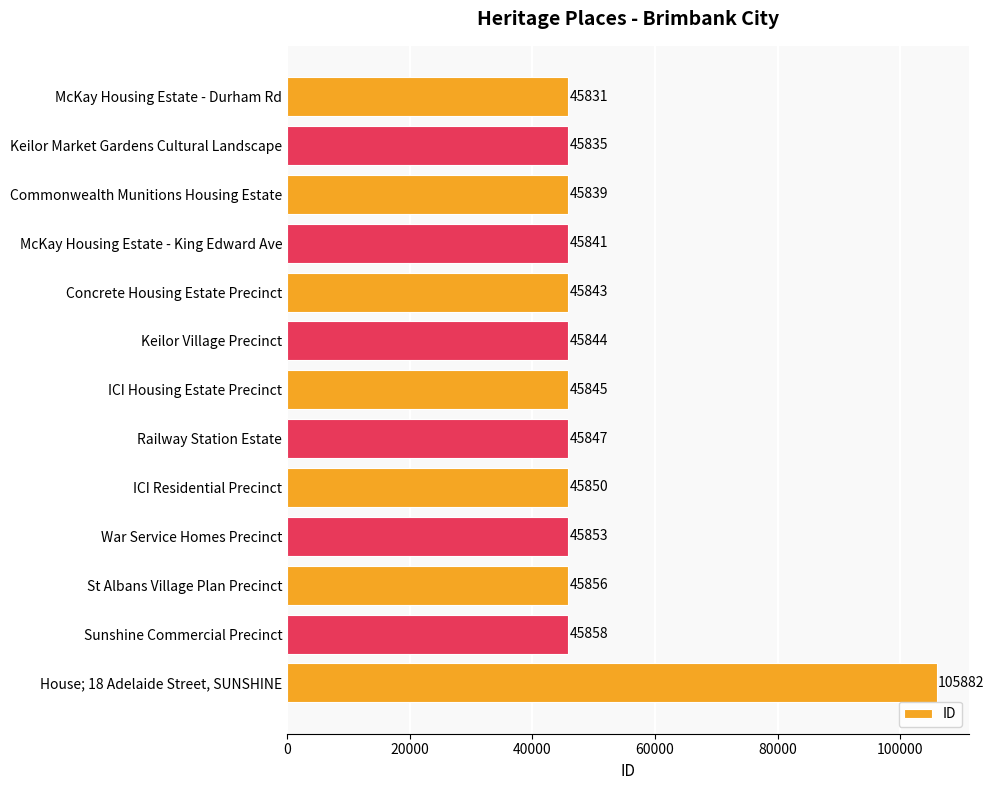

What is the label of the 3rd bar from the bottom?

St Albans Village Plan Precinct